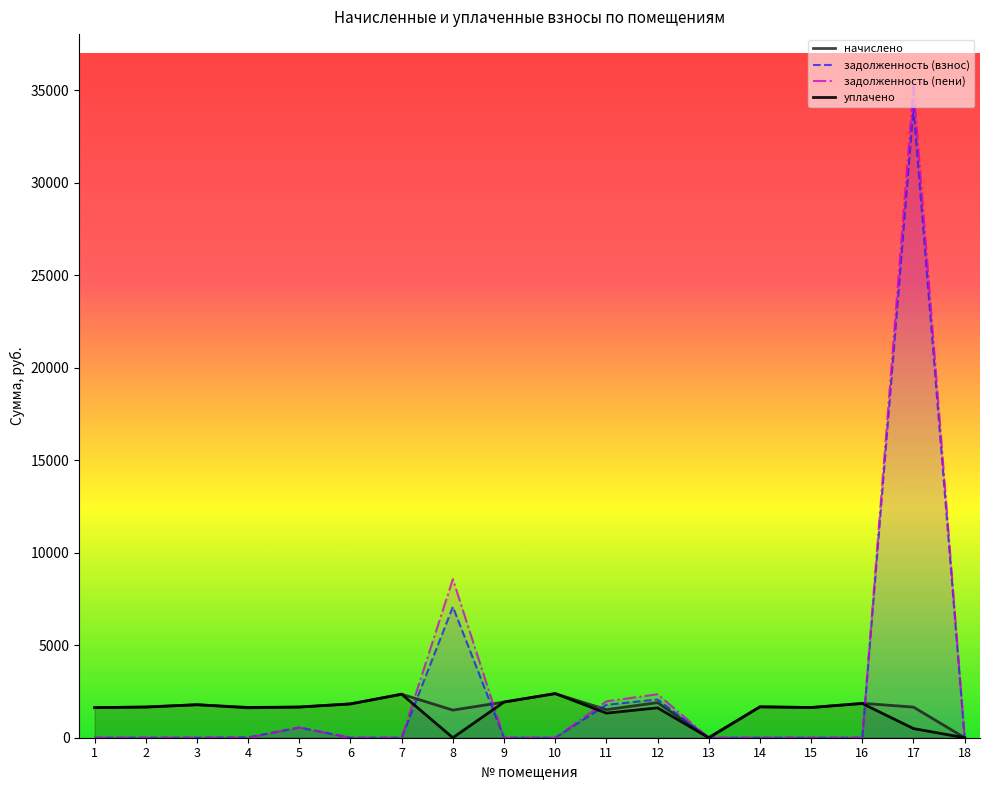

Reading left to right, list all the values displayed in this chart.

начислено: 1626.0	1659.2	1784.5	1614.9	1659.2	1828.7	2352.3	1493.2	1928.3	2385.5	1519.0	1898.8	0.0	1670.2	1633.3	1862.0	1655.5	0.0
задолженность (взнос): 0.0	0.0	0.0	21.4	553.0	0.0	0.0	7078.0	0.0	0.0	1779.0	2067.2	0.0	0.0	0.0	0.0	34061.3	0.0
задолженность (пени): 0.0	0.0	0.0	0.0	553.0	0.0	0.0	8571.2	0.0	0.0	1968.2	2350.0	0.0	0.0	0.0	0.0	35221.5	0.0
уплачено: 1626.0	1659.2	1784.5	1636.3	1659.2	1828.7	2352.3	0.0	1928.3	2385.5	1329.9	1616.0	0.0	1670.2	1633.3	1847.8	495.3	0.0